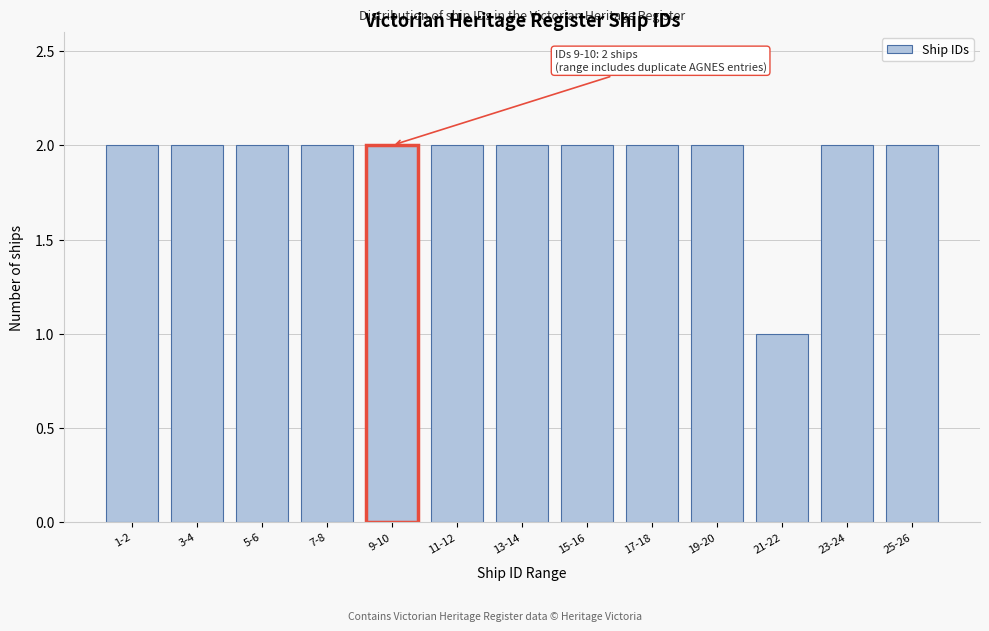

Reading left to right, extract all data points from this chart.

2	2	2	2	2	2	2	2	2	2	1	2	2